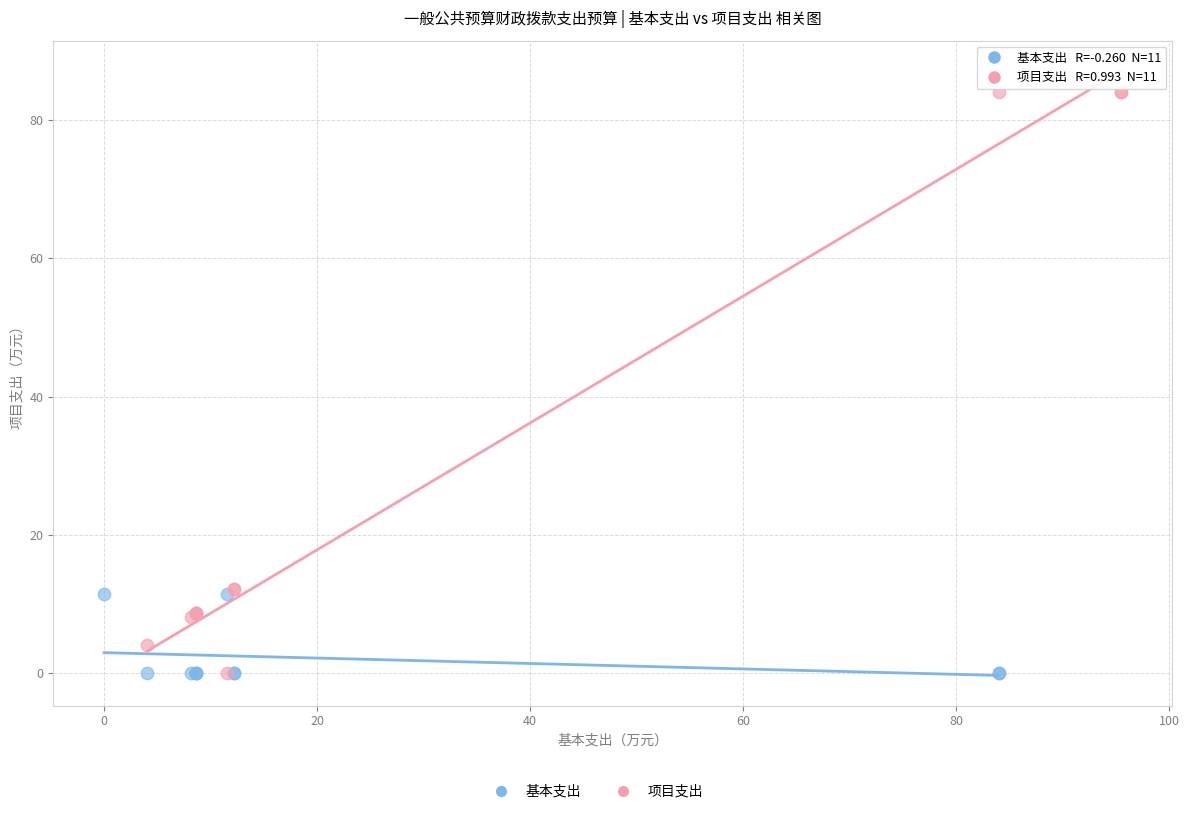

Which series contains the highest Y value?

项目支出